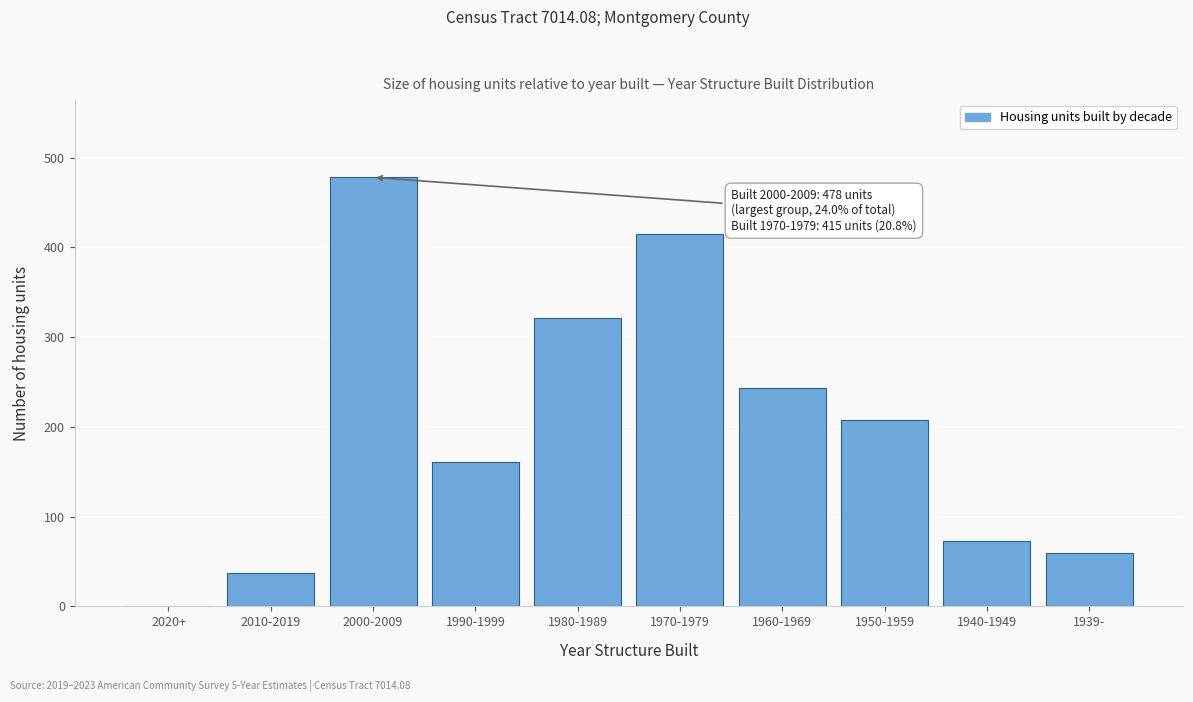

Reading left to right, extract all data points from this chart.

2020+=0	2010-2019=37	2000-2009=478	1990-1999=161	1980-1989=321	1970-1979=415	1960-1969=243	1950-1959=208	1940-1949=73	1939-=59